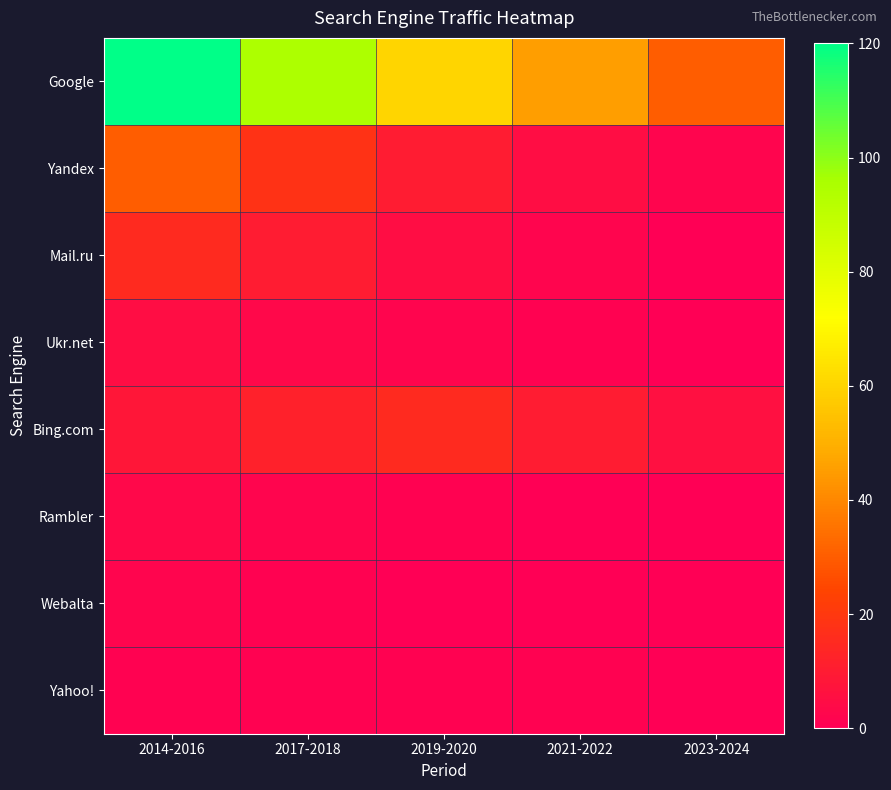

Which category has the highest value across all series?

2014-2016